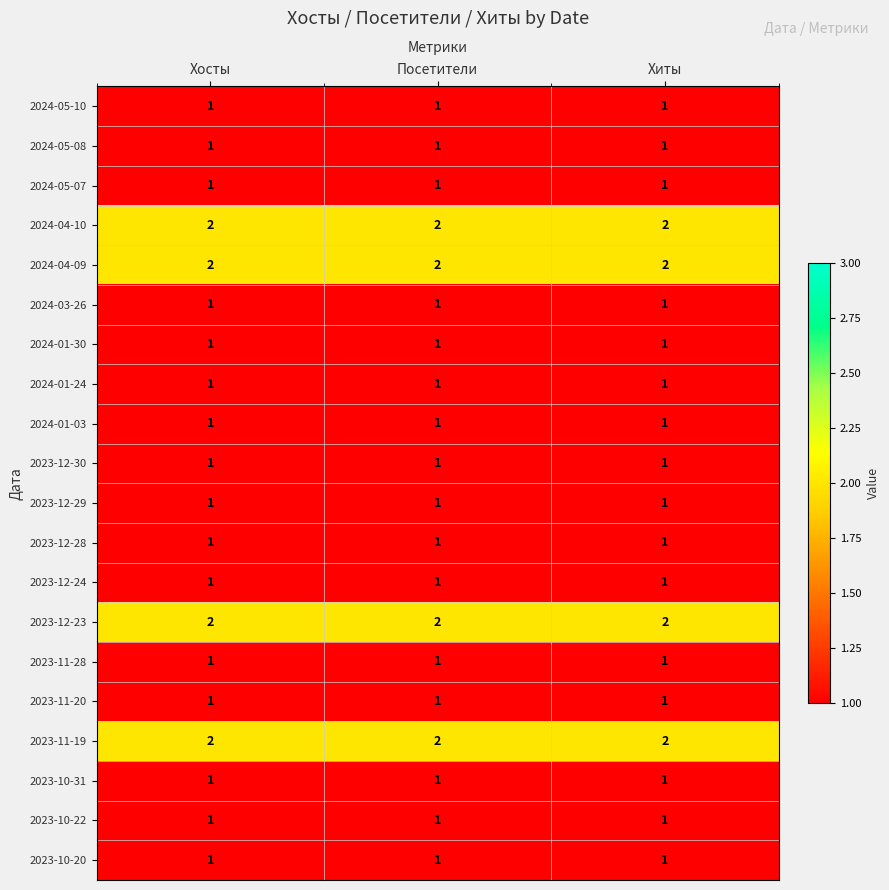

True or false: 2023-12-29 has a value of 1 at Хиты.

True